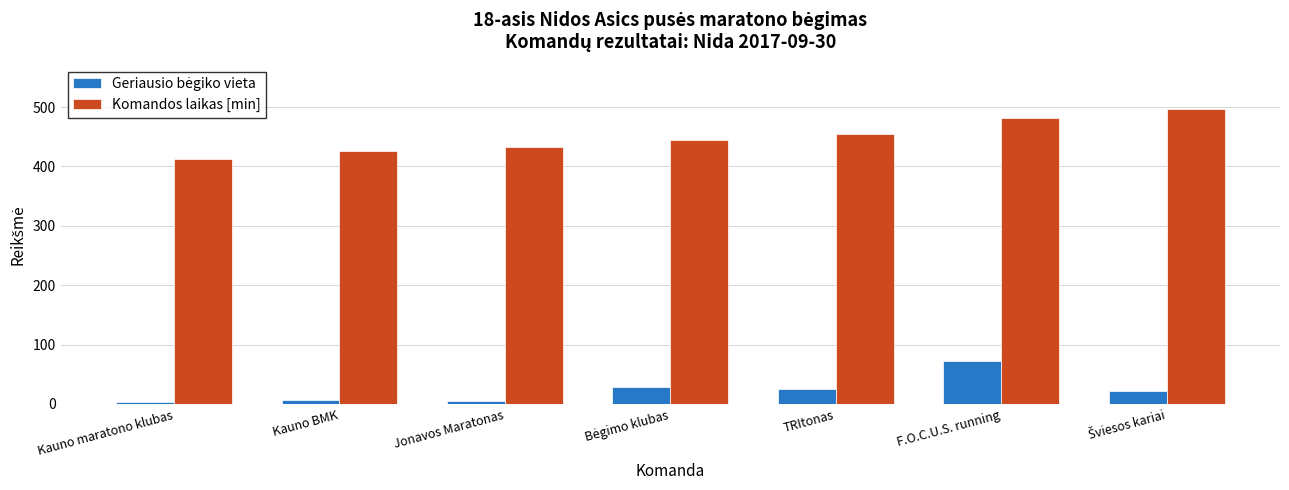

At which category is the sum across all series the highest?

F.O.C.U.S. running